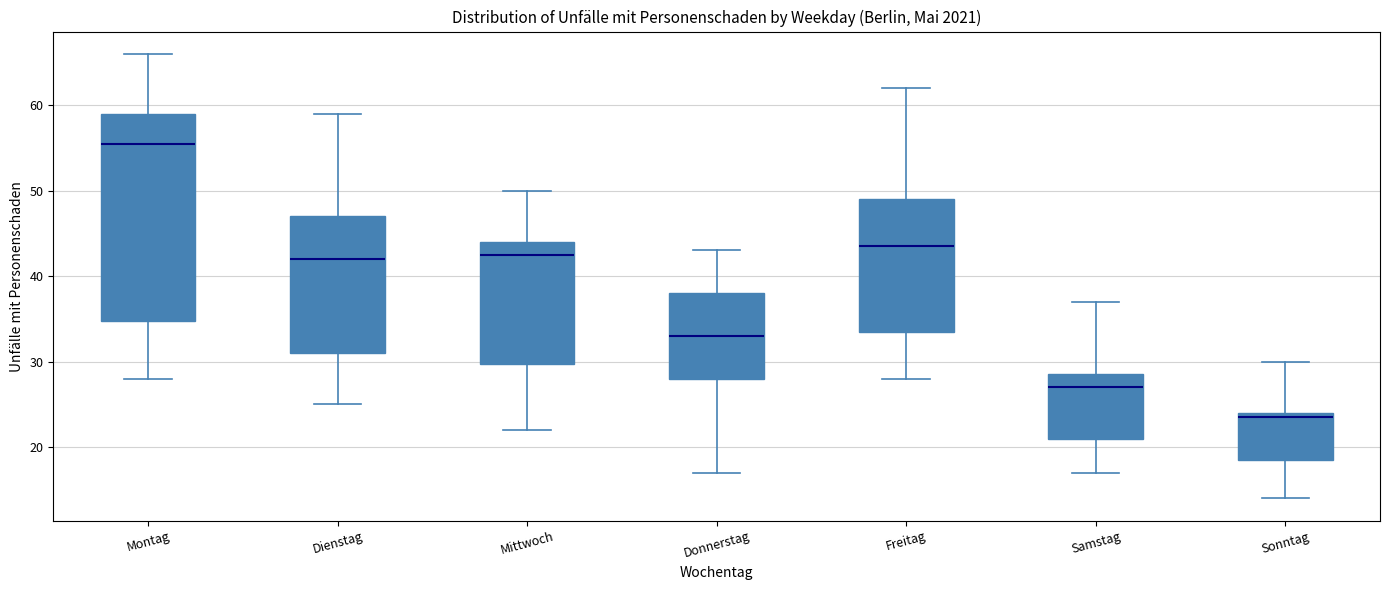

Reading left to right, read every box against the y-axis: the position of its median line, the range the box covers, and the ends of its whiskers. The values are not printed on the chart, so give them approximately, as read against the axis.

Montag: median 56, box 35 to 59, whiskers 28 to 66
Dienstag: median 42, box 31 to 47, whiskers 25 to 59
Mittwoch: median 43, box 30 to 44, whiskers 22 to 50
Donnerstag: median 33, box 28 to 38, whiskers 17 to 43
Freitag: median 44, box 34 to 49, whiskers 28 to 62
Samstag: median 27, box 21 to 29, whiskers 17 to 37
Sonntag: median 24 (just below the box's upper edge), box 19 to 24, whiskers 14 to 30